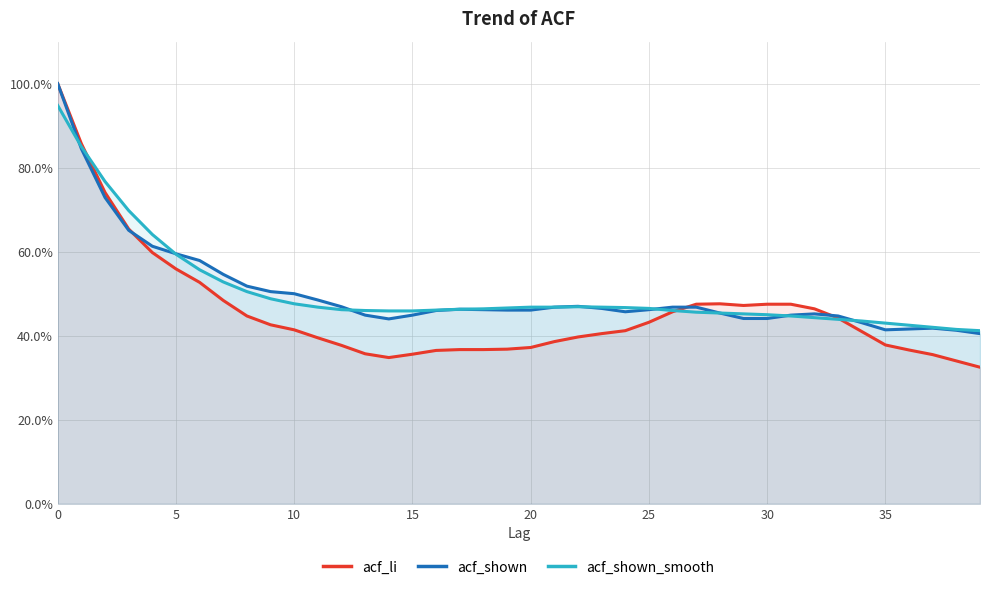

Reading right to left, transcribe all the data shown in this chart.

acf_li: 0.3	0.3	0.4	0.4	0.4	0.4	0.4	0.5	0.5	0.5	0.5	0.5	0.5	0.5	0.4	0.4	0.4	0.4	0.4	0.4	0.4	0.4	0.4	0.4	0.4	0.3	0.4	0.4	0.4	0.4	0.4	0.4	0.5	0.5	0.6	0.6	0.7	0.7	0.9	1.0
acf_shown: 0.4	0.4	0.4	0.4	0.4	0.4	0.4	0.5	0.4	0.4	0.4	0.5	0.5	0.5	0.5	0.5	0.5	0.5	0.5	0.5	0.5	0.5	0.5	0.5	0.4	0.4	0.4	0.5	0.5	0.5	0.5	0.5	0.5	0.6	0.6	0.6	0.7	0.7	0.8	1.0
acf_shown_smooth: 0.4	0.4	0.4	0.4	0.4	0.4	0.4	0.4	0.4	0.5	0.5	0.5	0.5	0.5	0.5	0.5	0.5	0.5	0.5	0.5	0.5	0.5	0.5	0.5	0.5	0.5	0.5	0.5	0.5	0.5	0.5	0.5	0.5	0.6	0.6	0.6	0.7	0.8	0.8	0.9